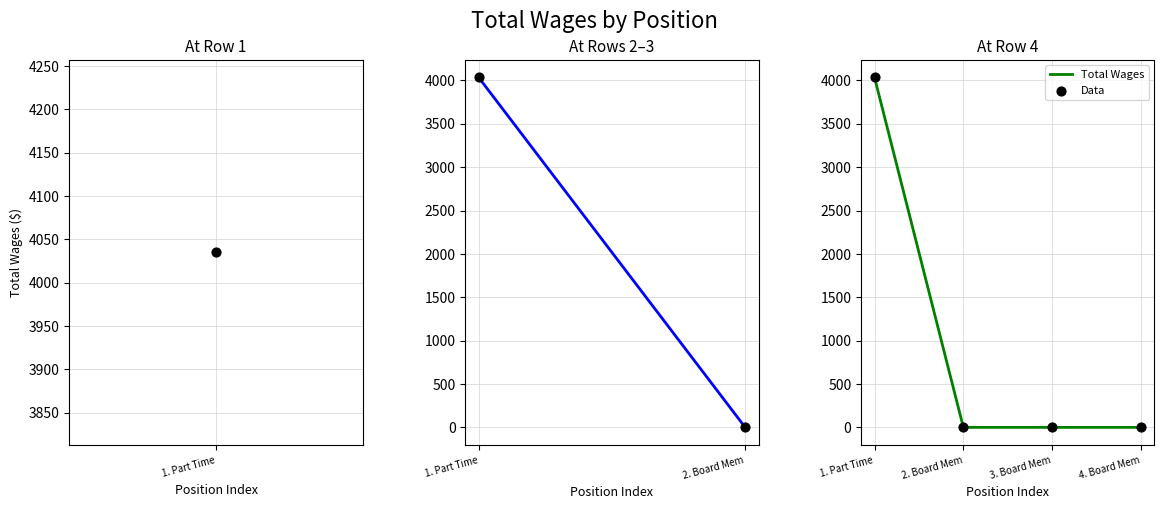

Is the value of Data at 2. Board Mem greater than the value of Total Wages at 1. Part Time?

No